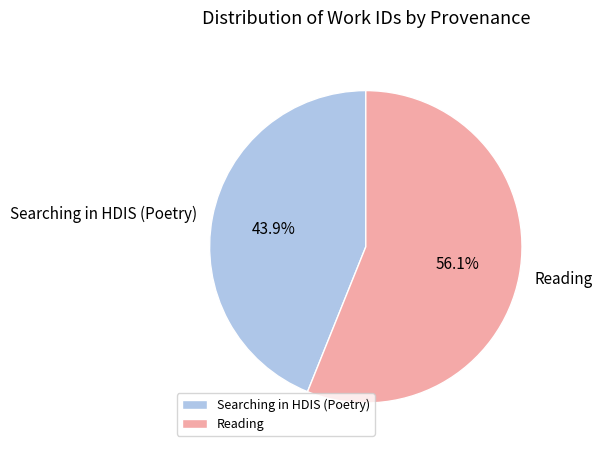

Is it true that Searching in HDIS (Poetry) is 44% of the pie?

True